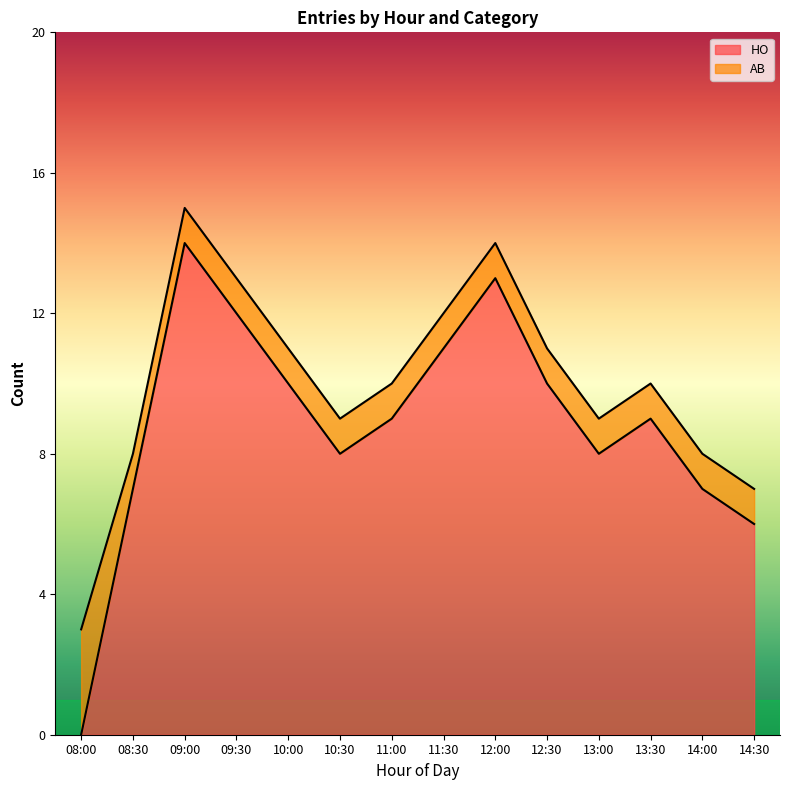

What is the label of the 13th point from the left?

14:00